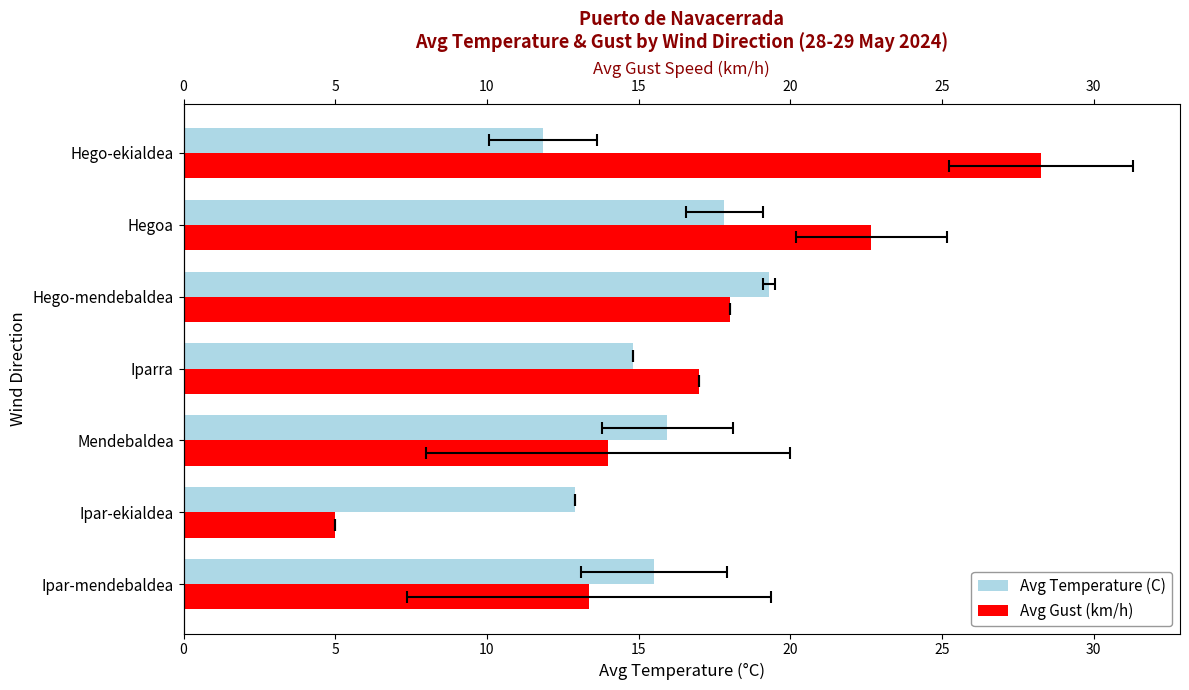

Does the chart contain stacked bars?

No